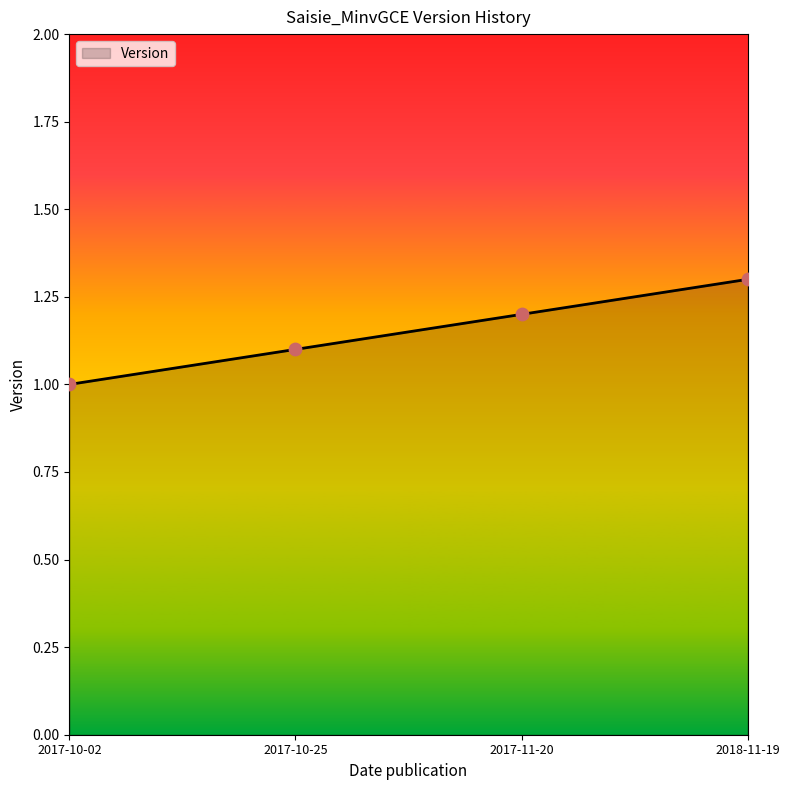

Between 2017-10-25 and 2018-11-19, which is larger?

2018-11-19